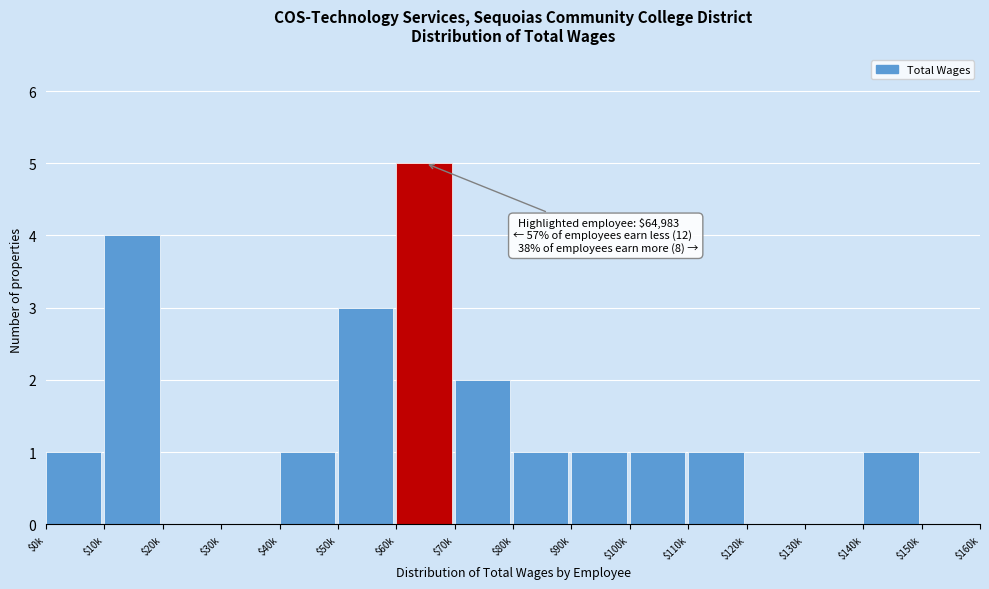

What is the sum of all values?

21